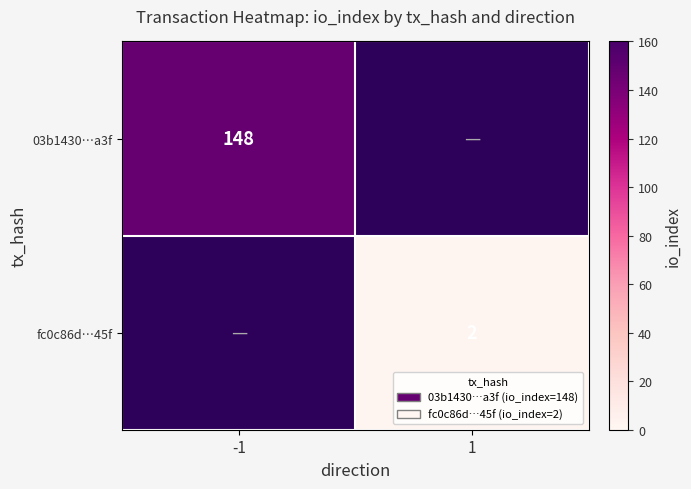

How many data points does each series have?

2